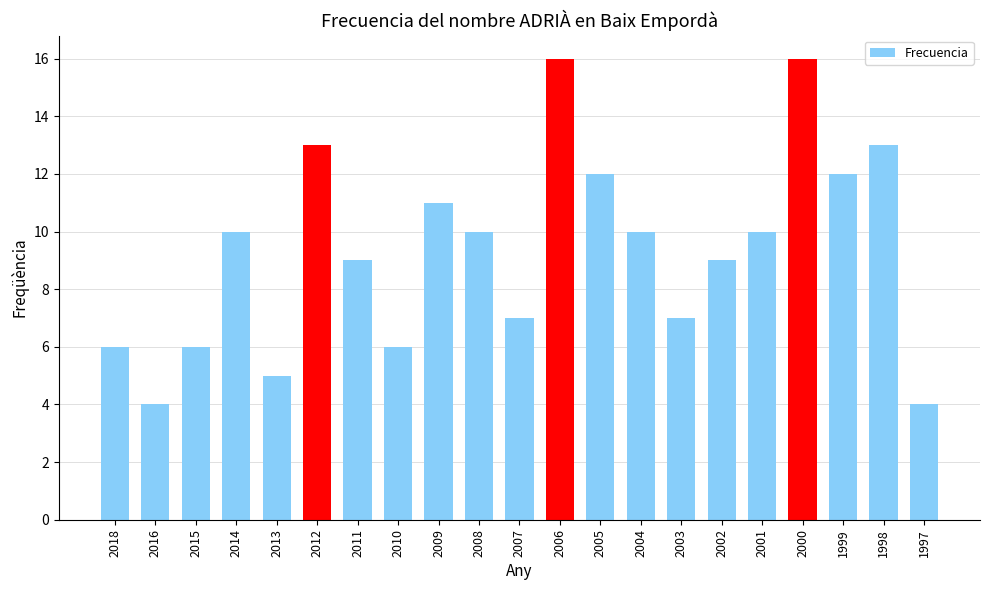

What is the change in value from 2005 to 1998?

+1